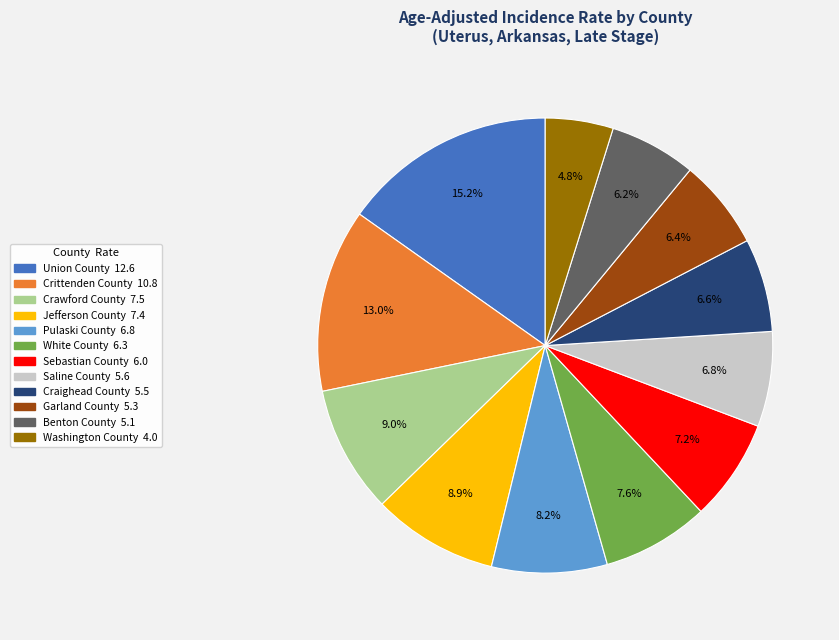

Does Washington County represent more than half of the total?

No